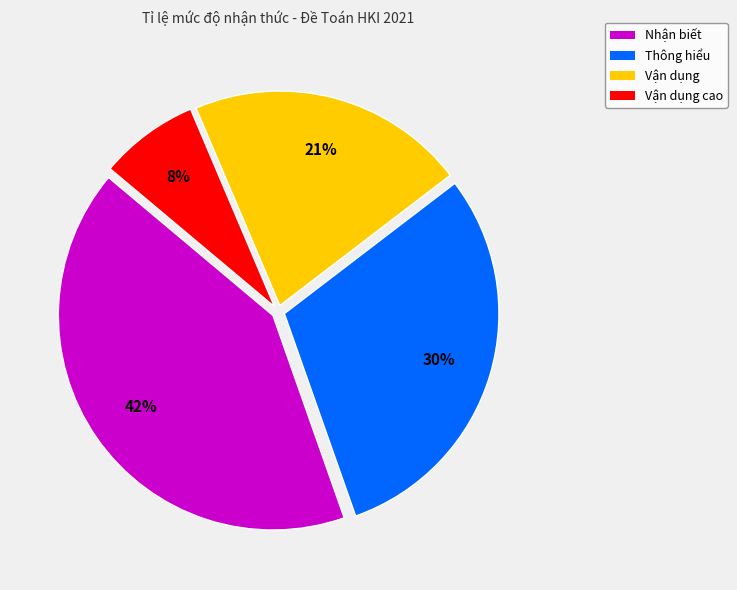

Does any single category account for the majority?

No